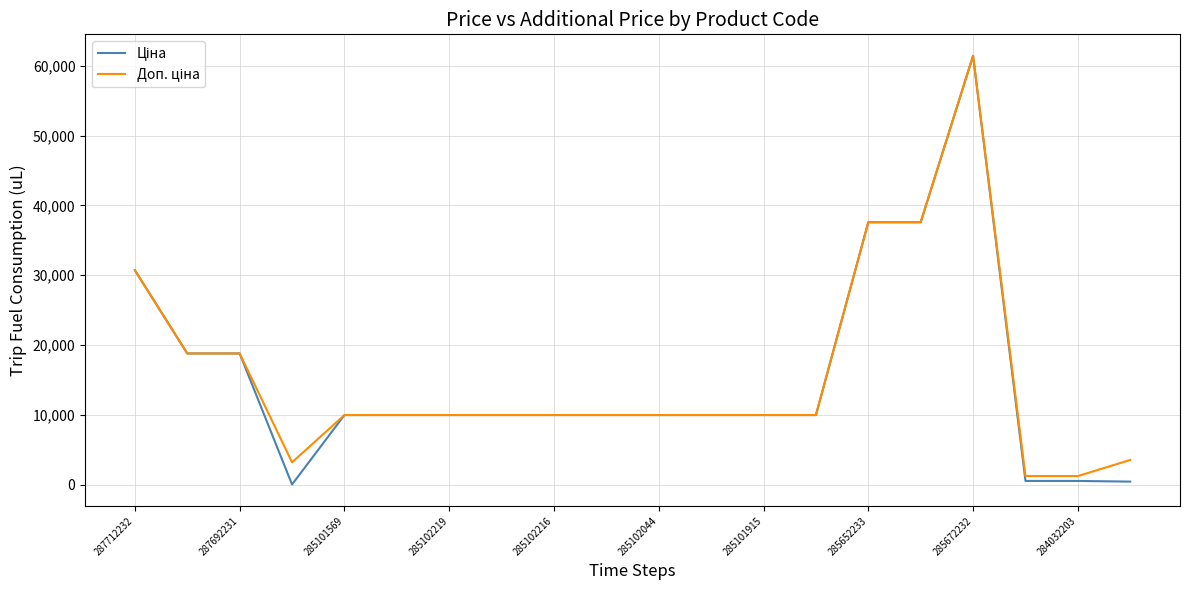

Does the chart display data point markers on the line(s)?

No